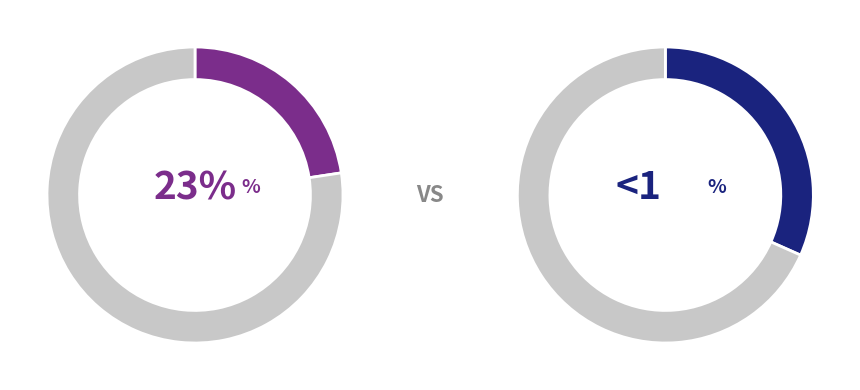

Does any single category account for the majority?

No